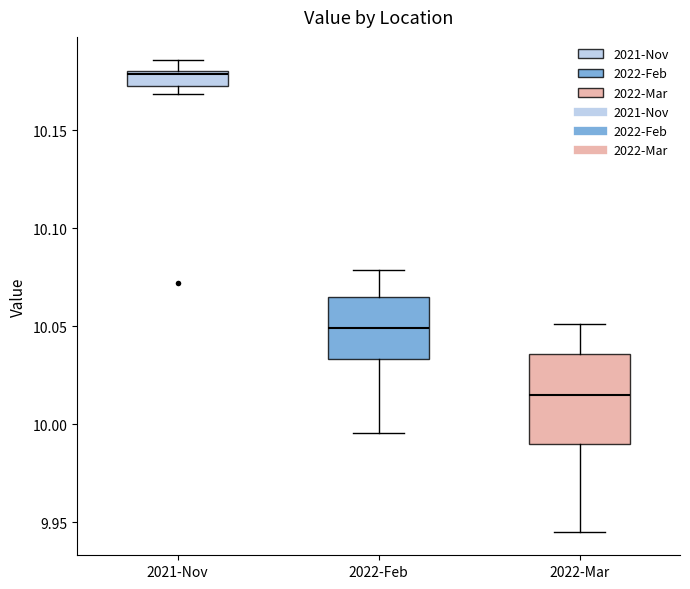

Which box's median line is the highest?

2021-Nov